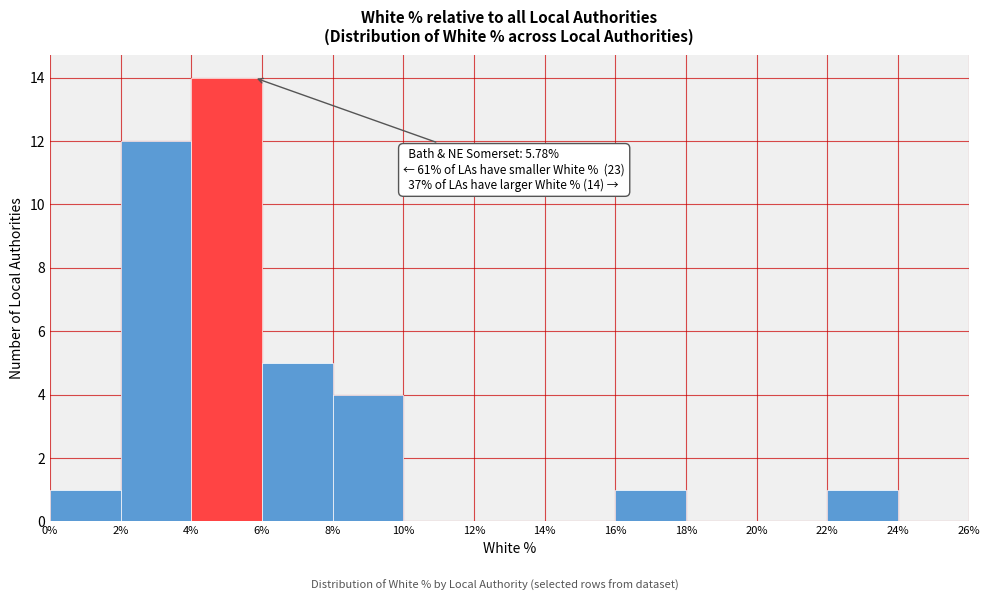

Which range on the x-axis has the tallest bar?

4% to 6%